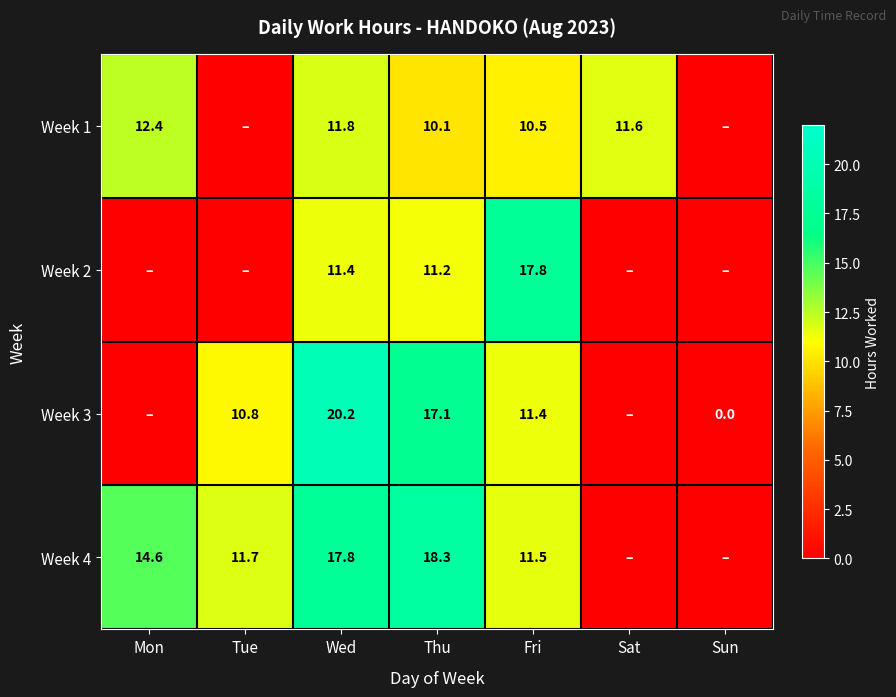

Is the value of Week 2 at Thu greater than the value of Week 3 at Fri?

No